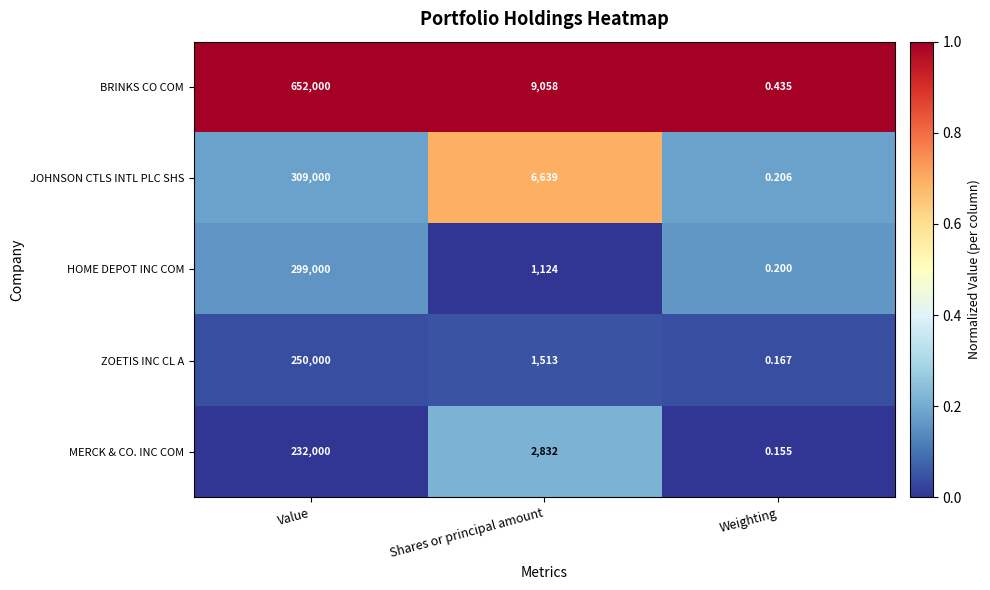

At how many categories does at least one series exceed 0?

3